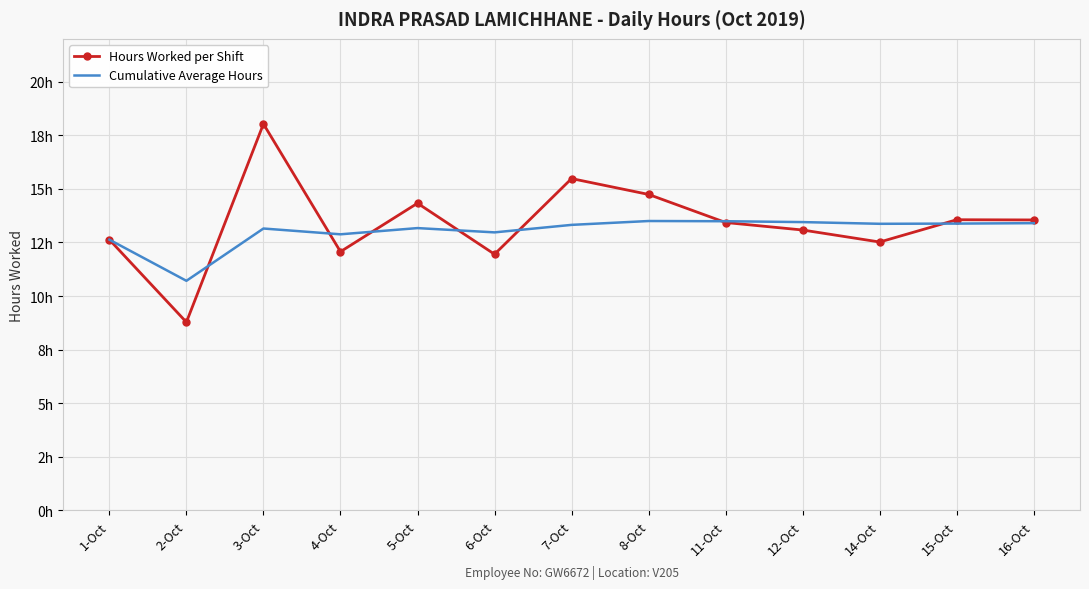

What is the total value across all series at 7-Oct?

28.8